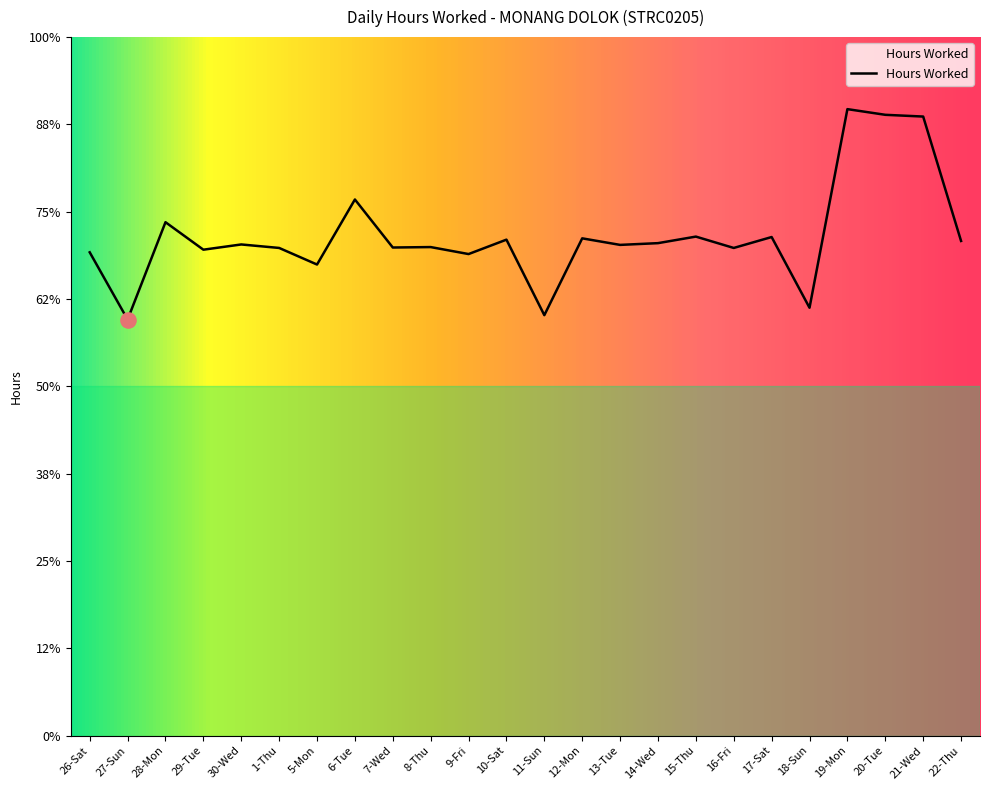

Between 1-Thu and 16-Fri, which is larger?

1-Thu